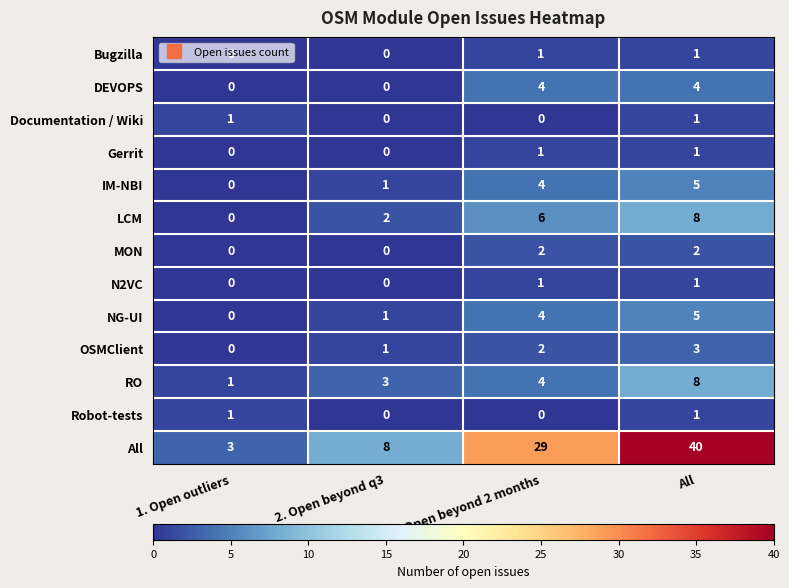

Which label corresponds to the largest value in the chart?

All